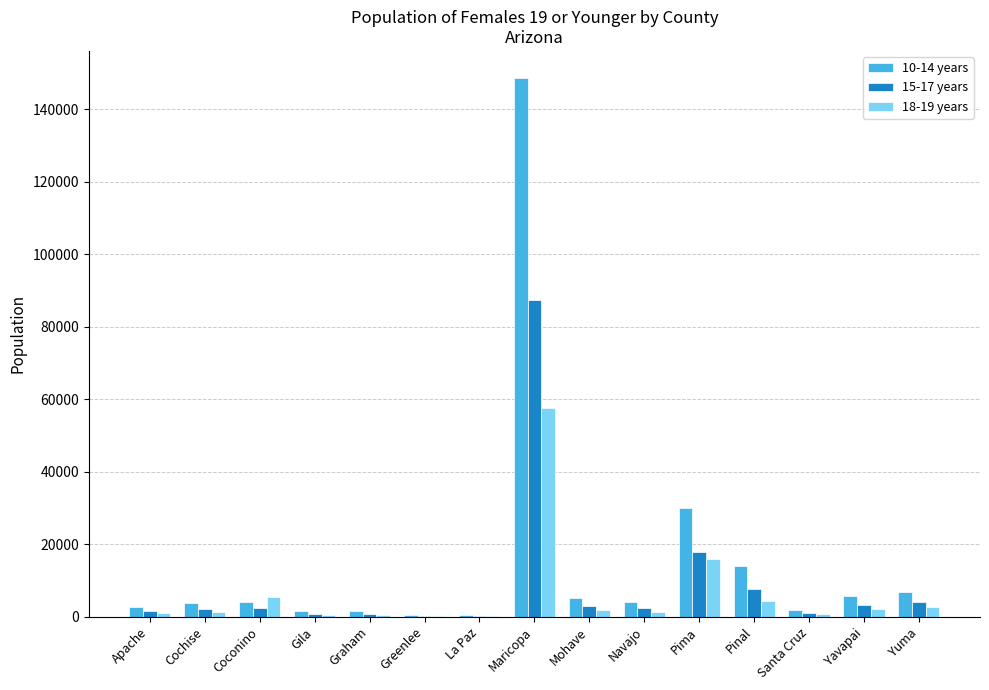

At which label does 18-19 years reach its peak?

Maricopa